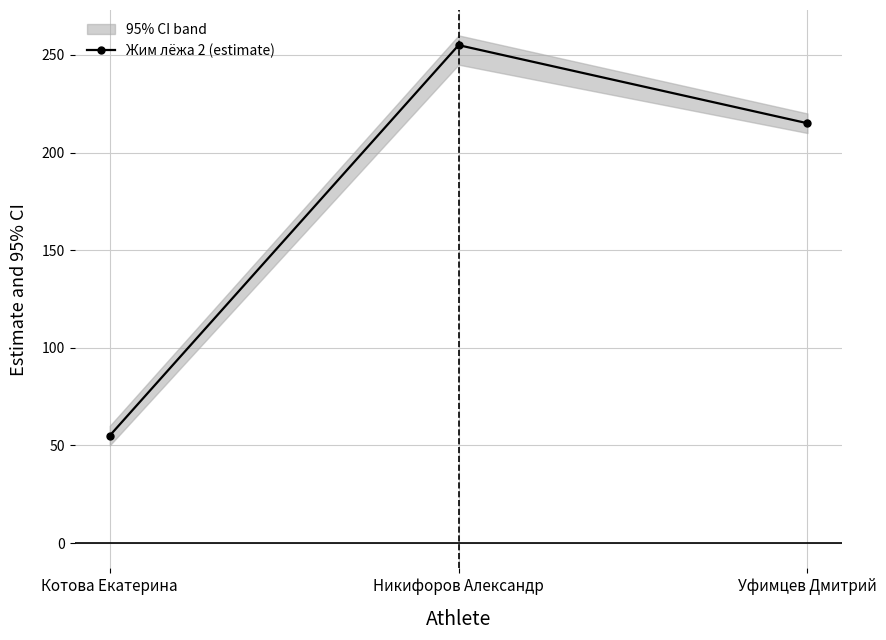

Reading left to right, list all the values displayed in this chart.

Котова Екатерина=55	Никифоров Александр=255	Уфимцев Дмитрий=215